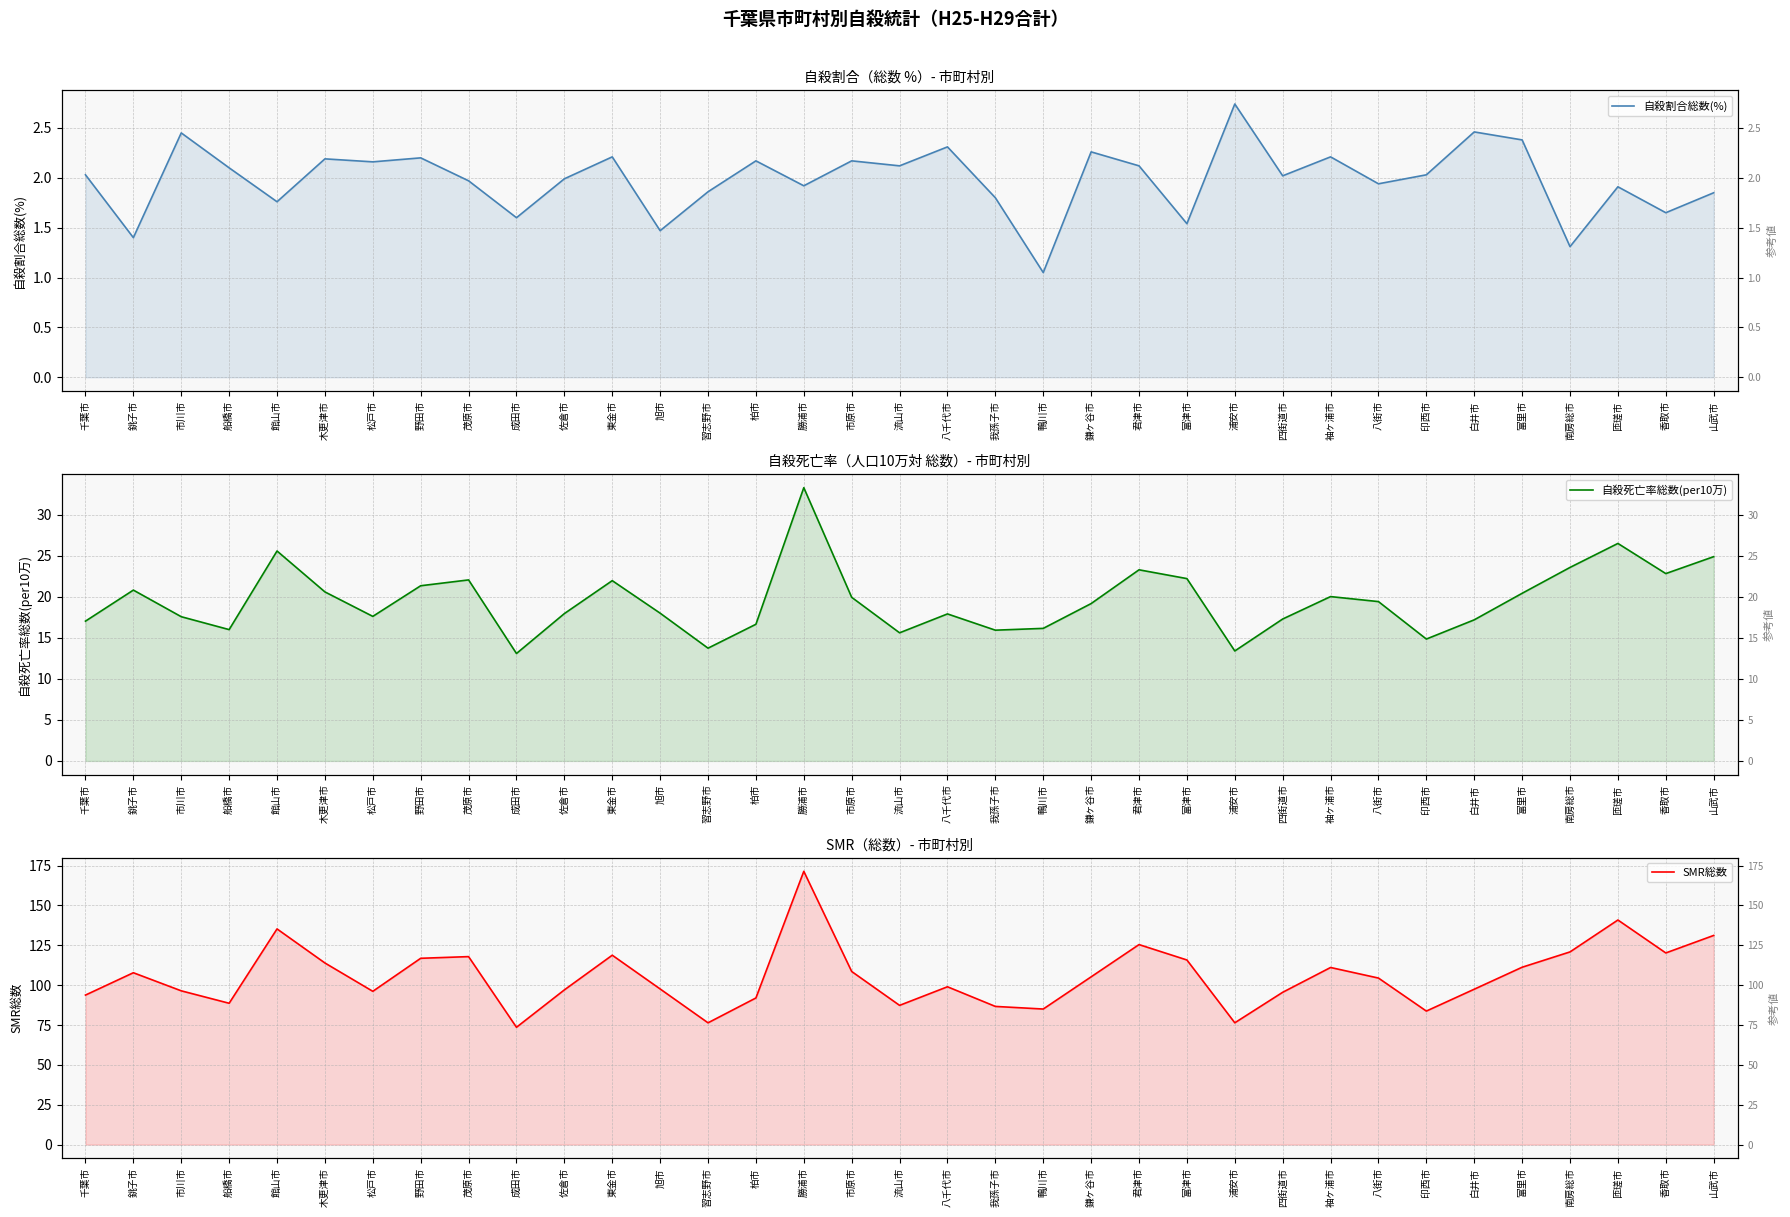

What position from the right is 流山市?

18